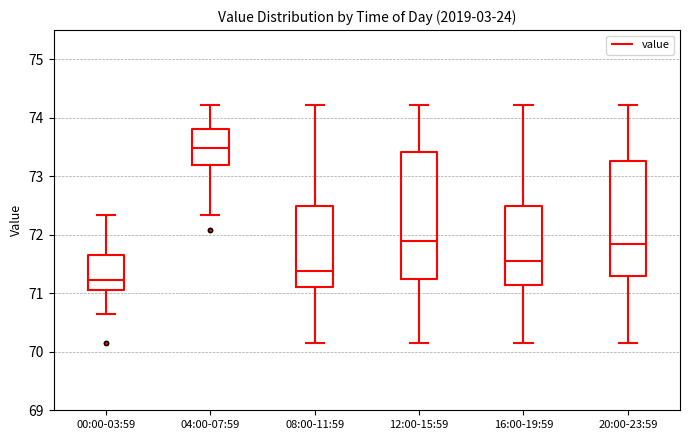

Reading left to right, read every box against the y-axis: the position of its median line, the range the box covers, and the ends of its whiskers. The values are not printed on the chart, so give them approximately, as read against the axis.

00:00-03:59: median 71.2, box 71.1 to 71.6, whiskers 70.6 to 72.3
04:00-07:59: median 73.5, box 73.2 to 73.8, whiskers 72.3 to 74.2
08:00-11:59: median 71.4, box 71.1 to 72.5, whiskers 70.2 to 74.2
12:00-15:59: median 71.9, box 71.2 to 73.4, whiskers 70.2 to 74.2
16:00-19:59: median 71.5, box 71.1 to 72.5, whiskers 70.2 to 74.2
20:00-23:59: median 71.8, box 71.3 to 73.3, whiskers 70.2 to 74.2